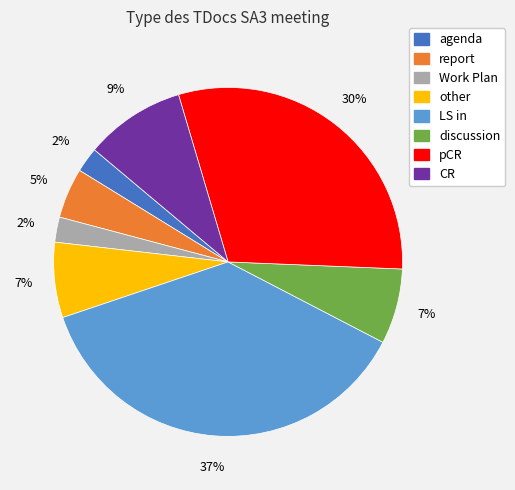

Does report account for over 50% of the chart?

No